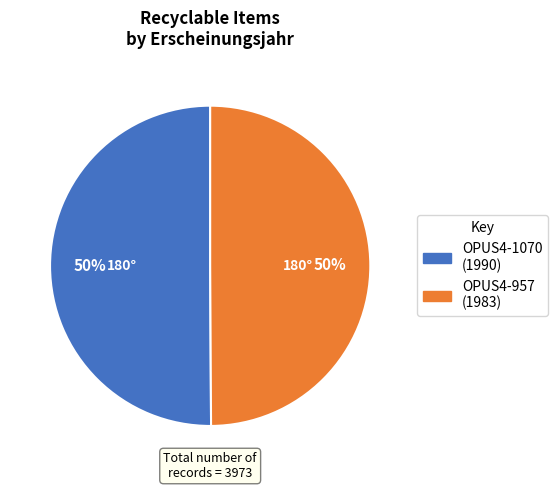

True or false: OPUS4-957 accounts for 38% of the total.

False